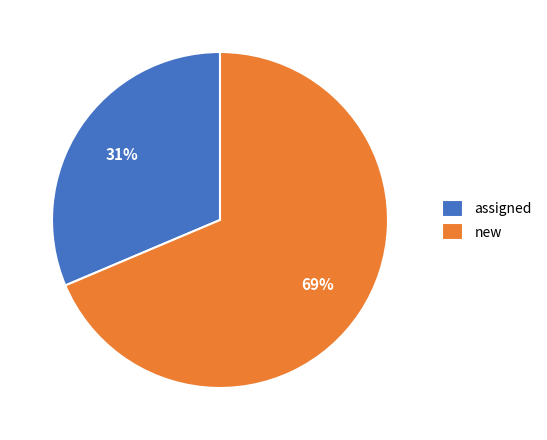

Which slice is the smallest?

assigned